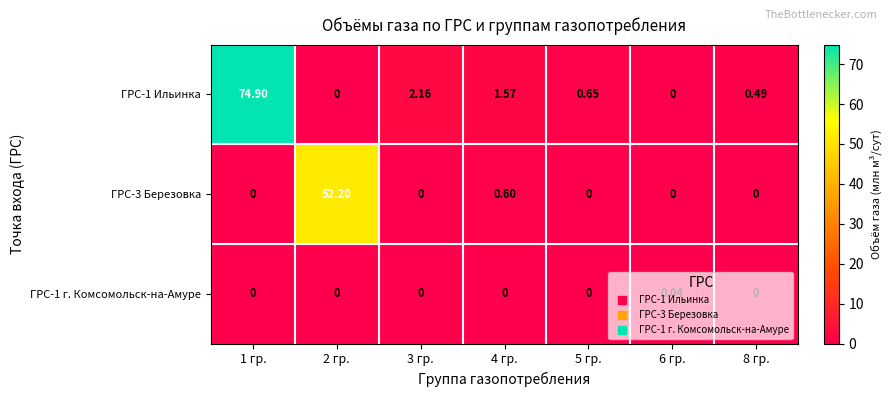

Is the value of ГРС-3 Березовка at 5 гр. greater than the value of ГРС-1 Ильинка at 3 гр.?

No